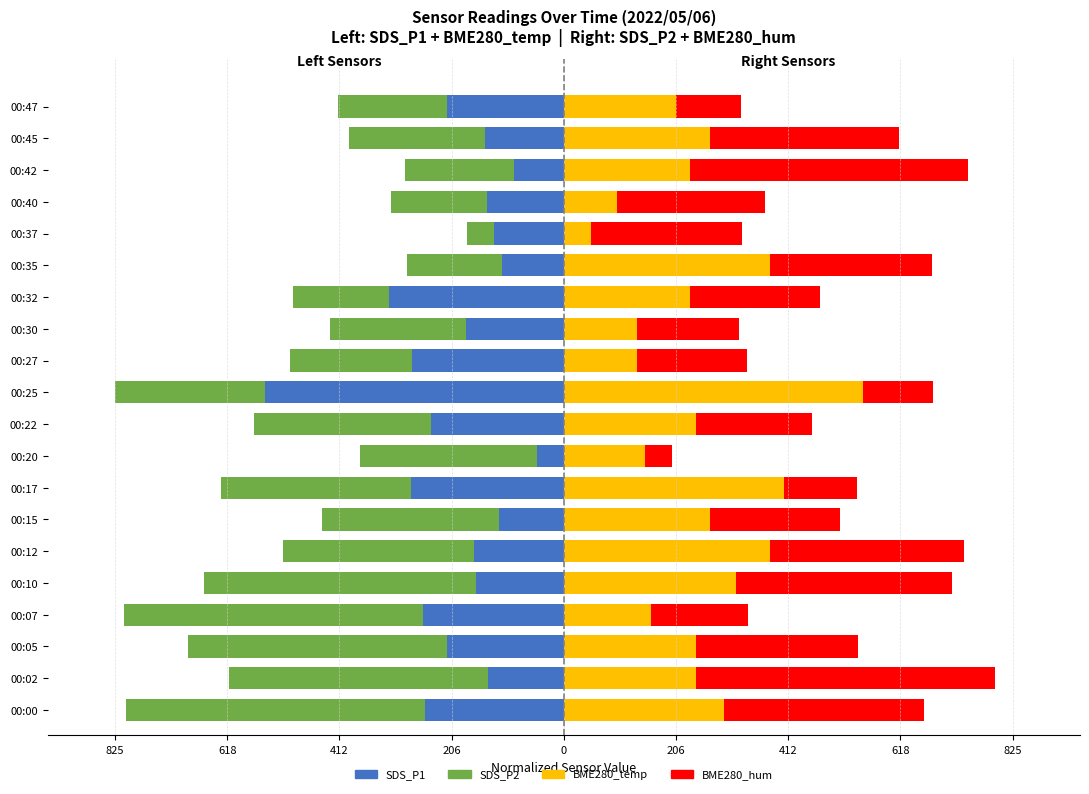

What is the difference between the maximum and minimum values in the SDS_P2 series?

500.0